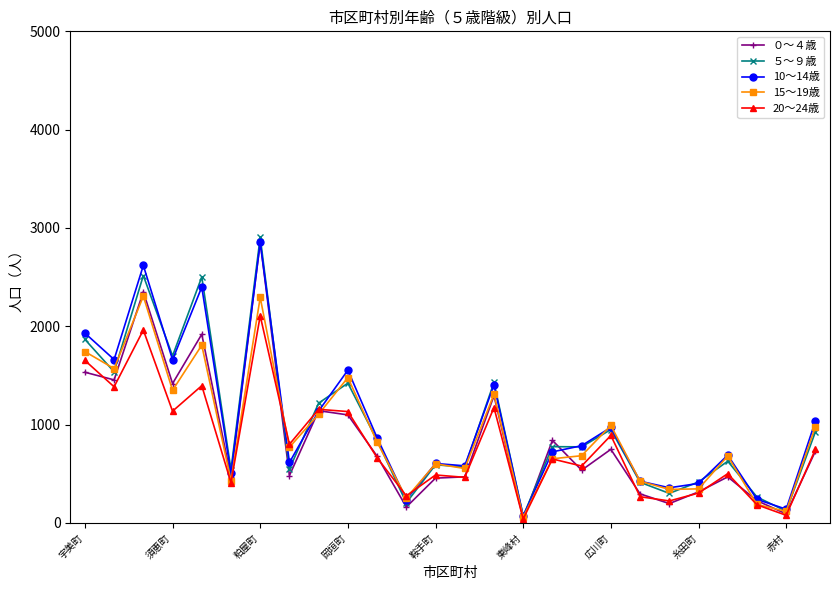

What is the difference between the maximum and second lowest values in the 15～19歳 series?

2188